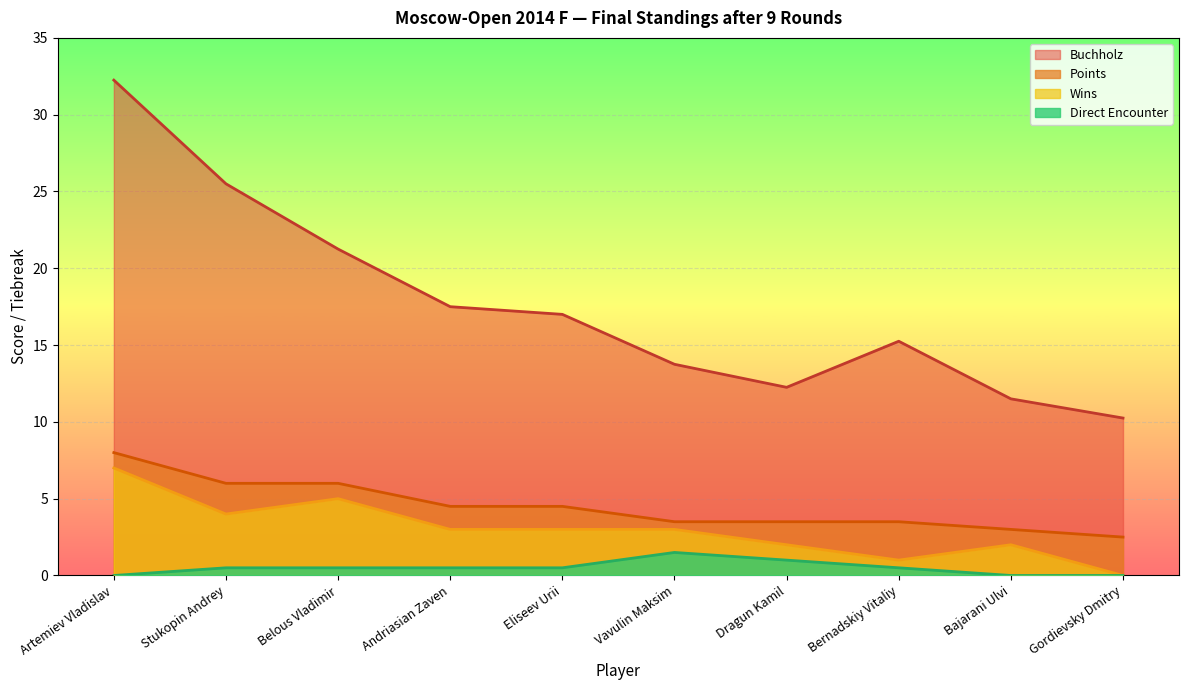

How many data points does each series have?

10